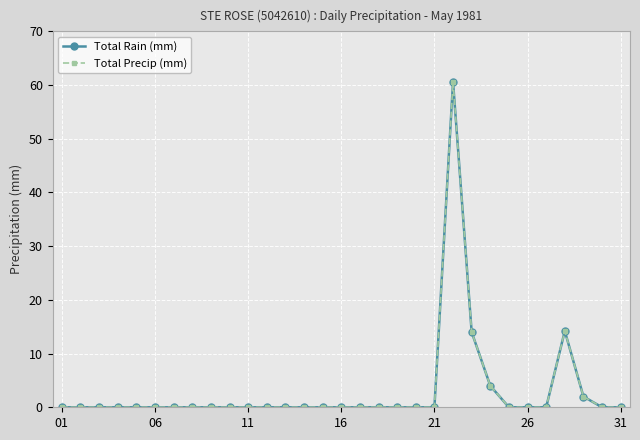

What is the average value of the Total Rain (mm) series?

3.1